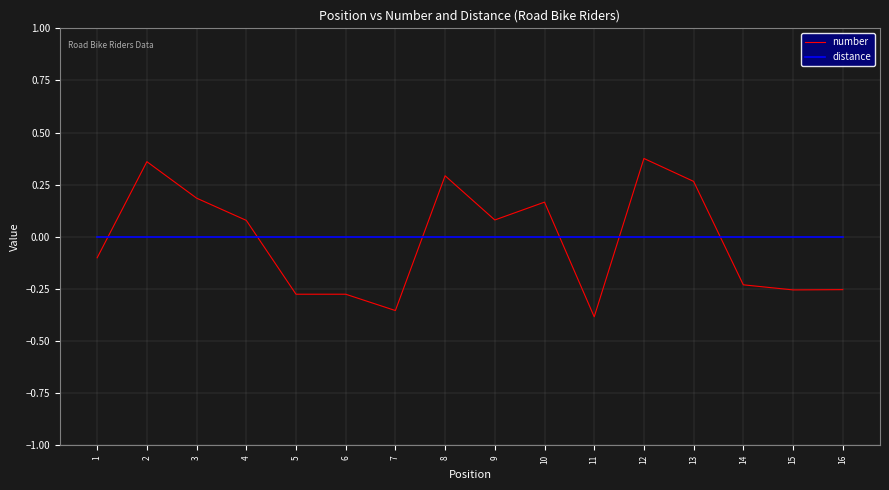

Is the value of number at 1 greater than the value of distance at 2?

No